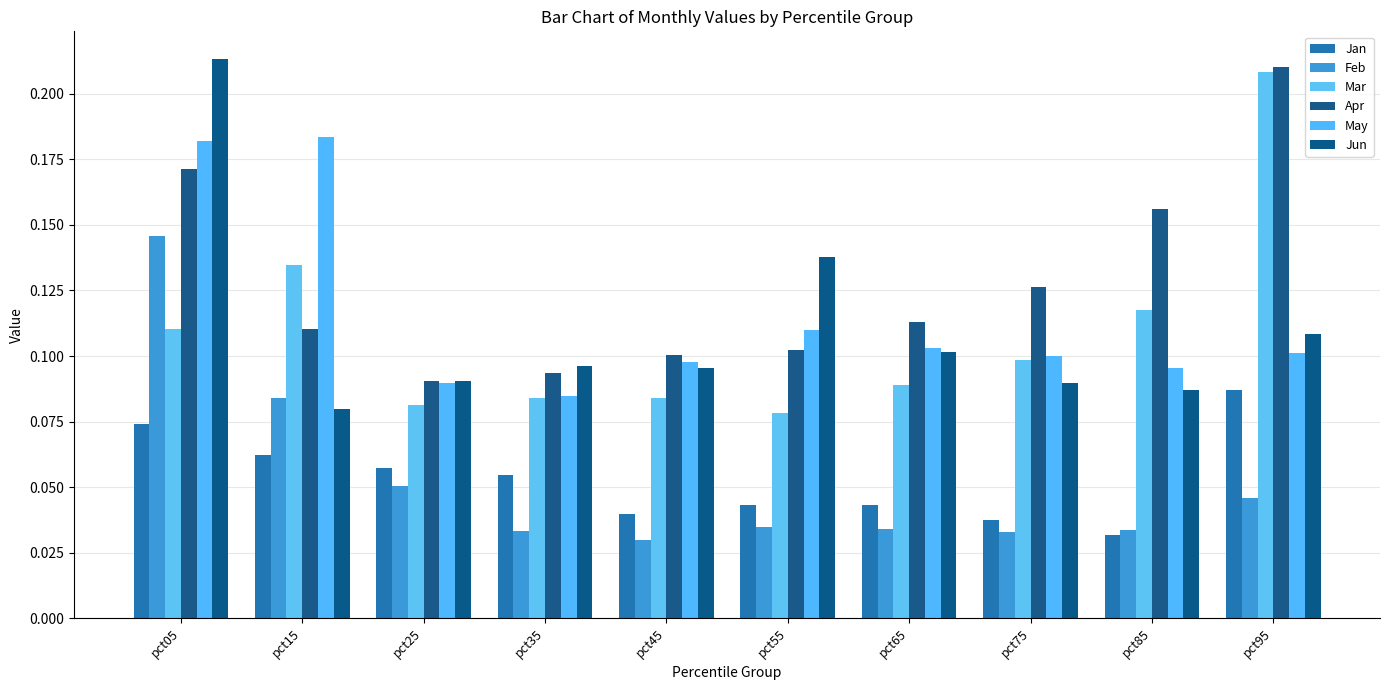

At which category is the sum across all series the highest?

pct05